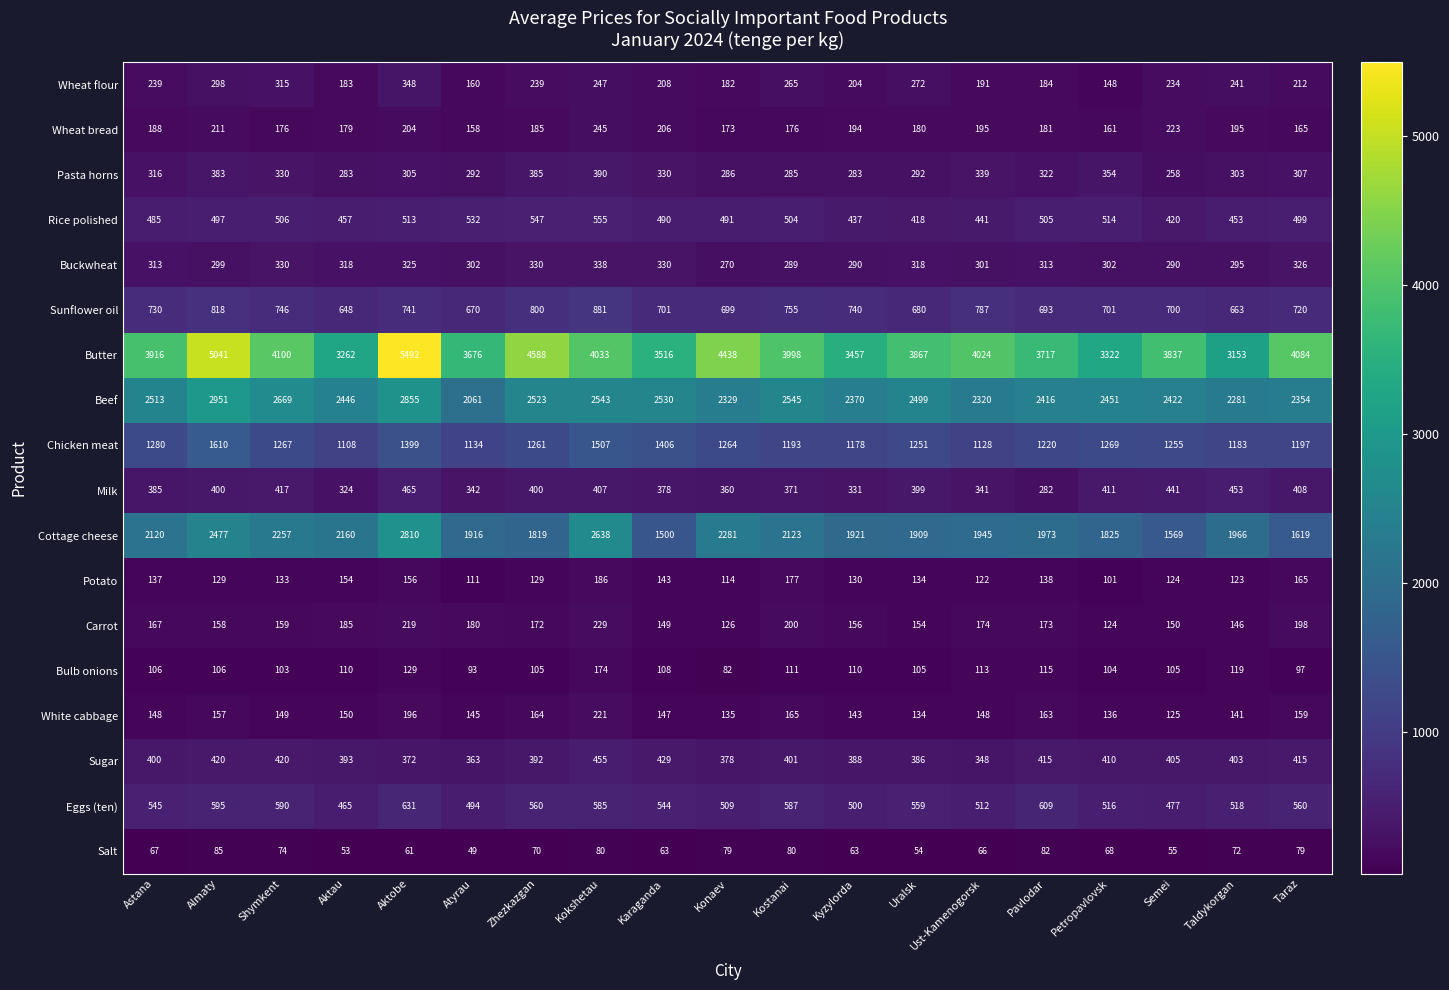

How many distinct data groups are displayed?

18